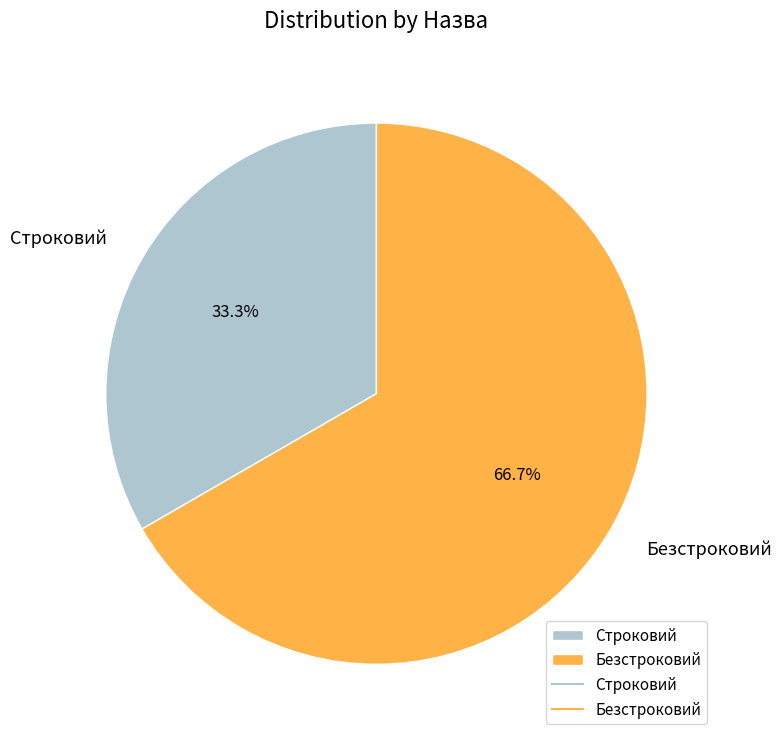

Which category accounts for the majority?

Безстроковий